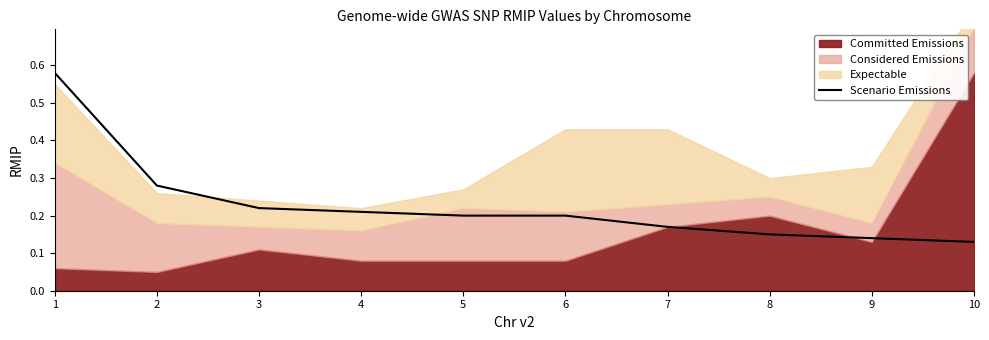

The value at 4 is 0.1. True or false?

False